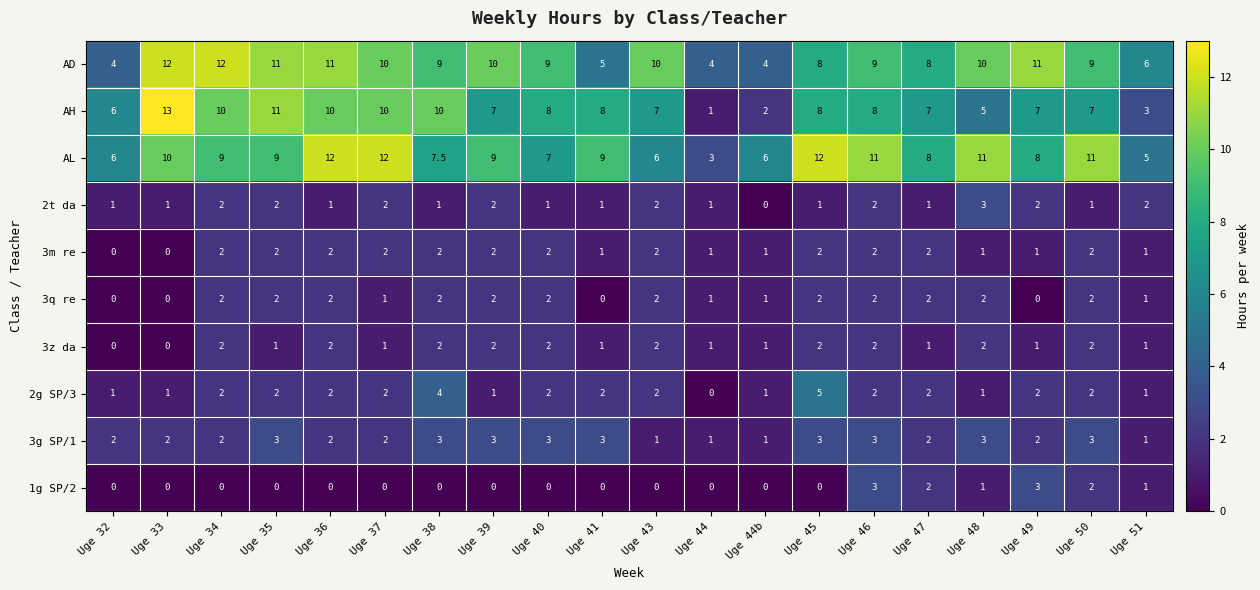

At how many categories does at least one series exceed 3?

20